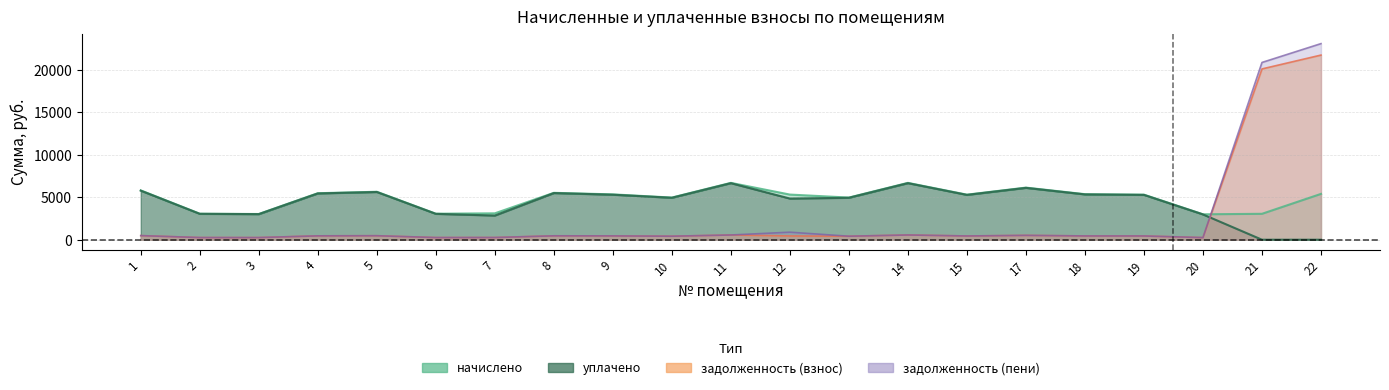

What is the difference between the maximum and second lowest values in the задолженность_пени series?

22846.2